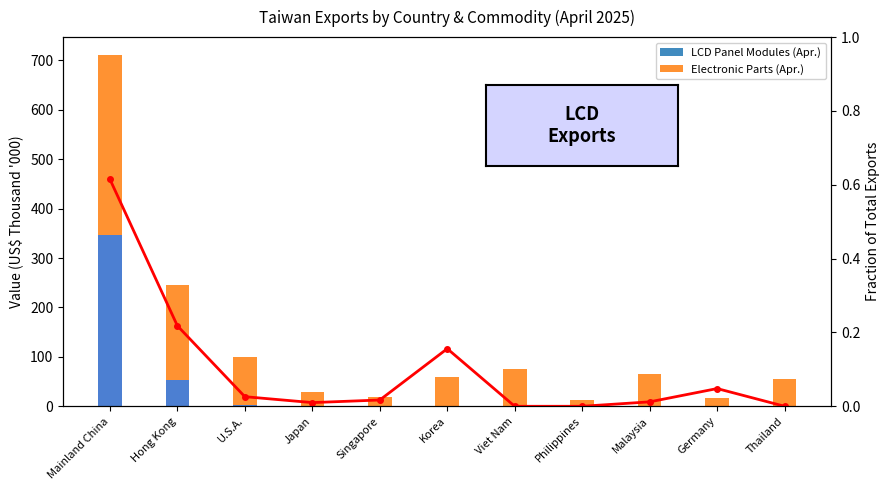

What is the sum of all Electronic Parts (Apr.) values?

987.5